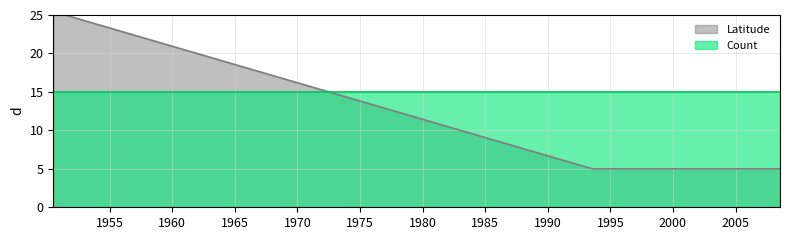

Which category has the highest value across all series?

1950-07-01